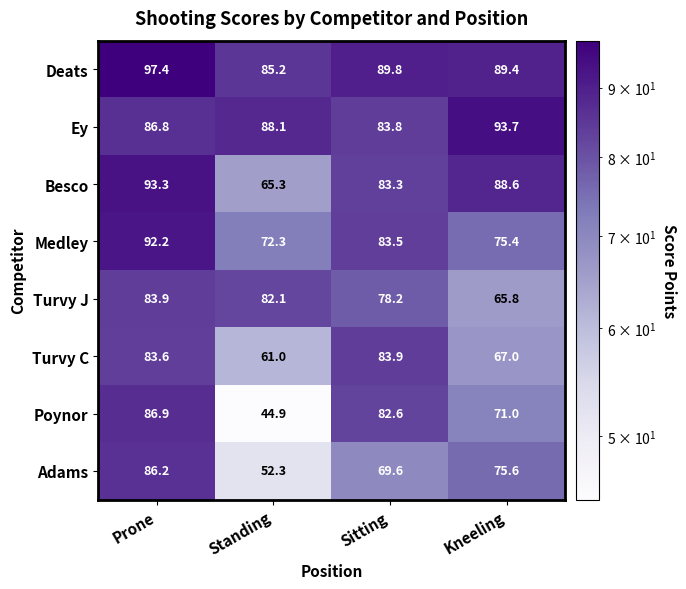

What is the spread (max minus min) of values at Kneeling?

27.9